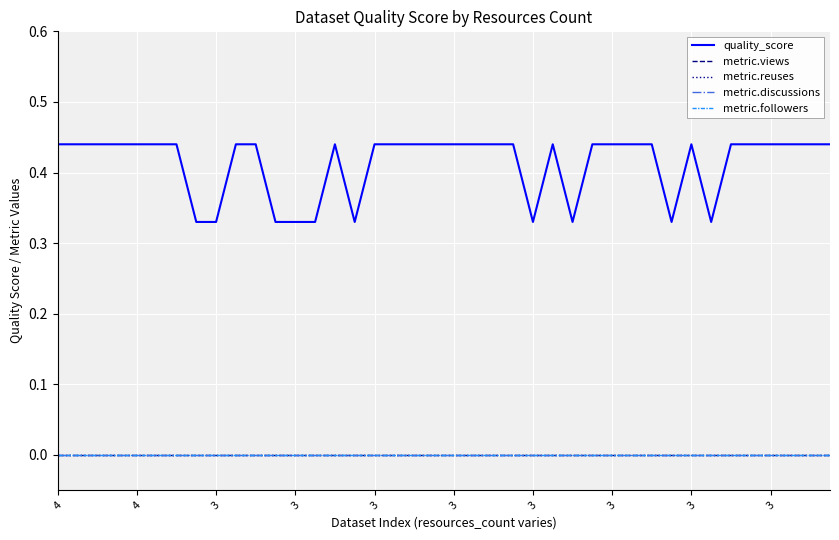

Is this an area chart (filled region under the line)?

No